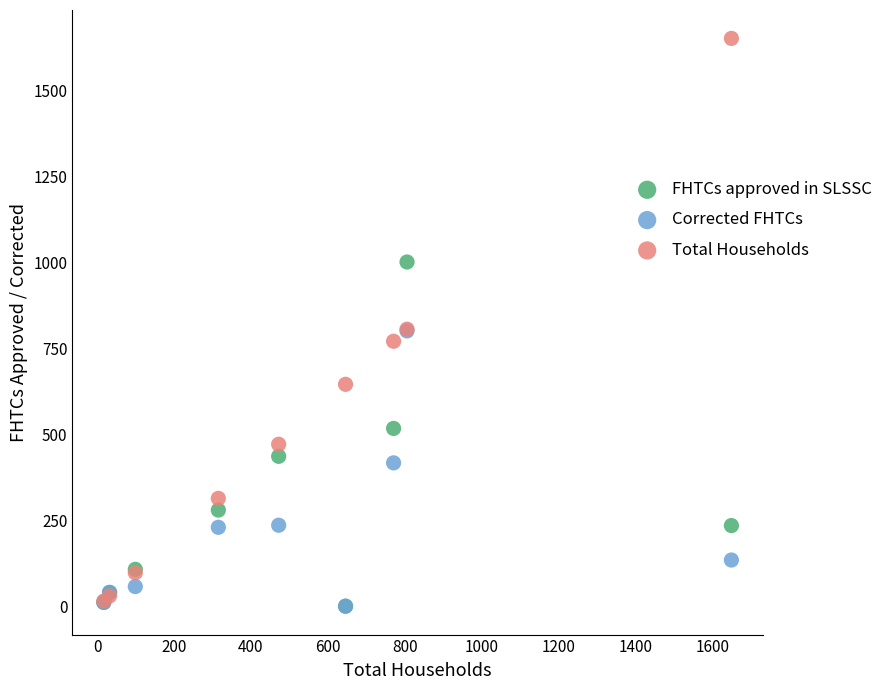

Which series reaches the maximum Y coordinate?

Total Households